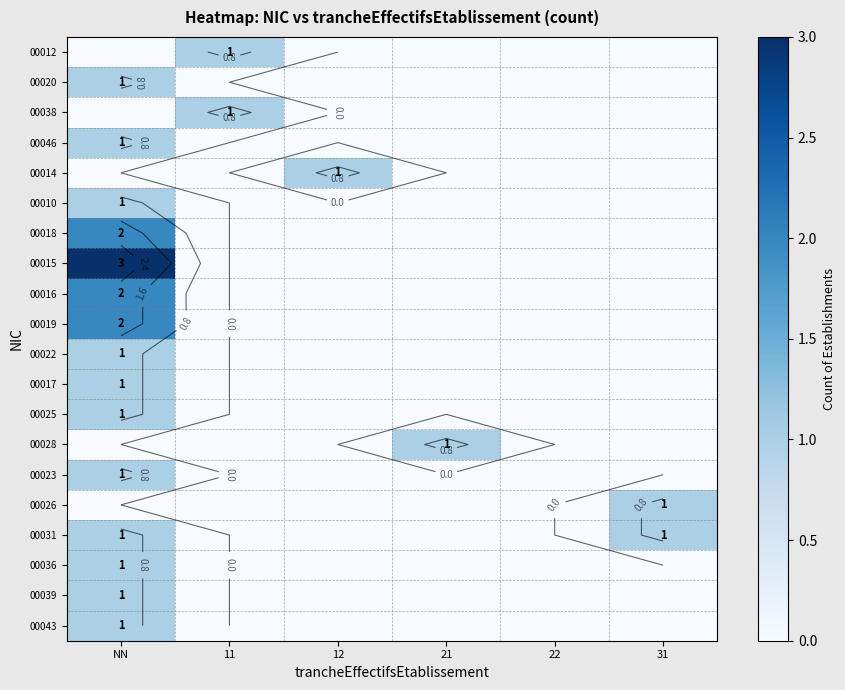

What is the difference between the maximum and minimum values in the 00017 series?

1